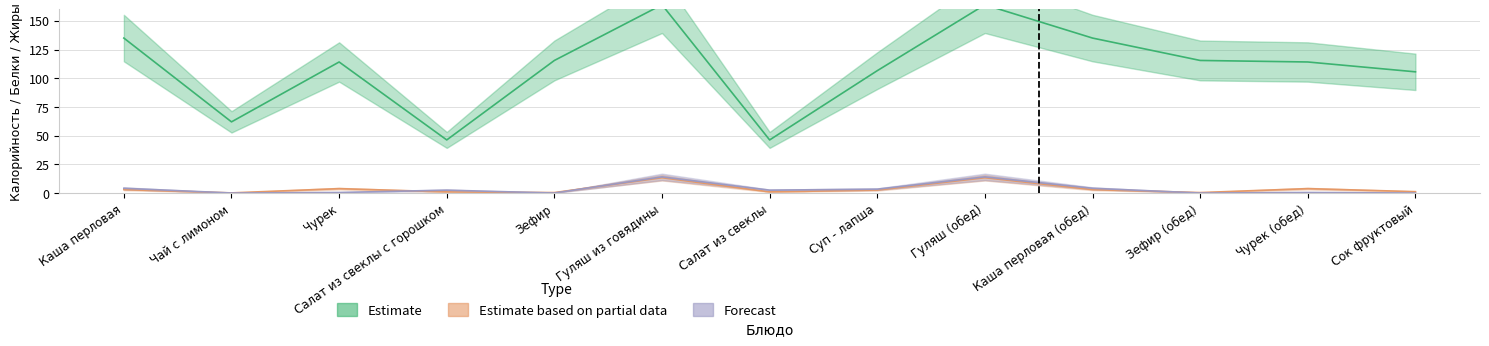

How many data points in Estimate based on partial data are above 2?

7